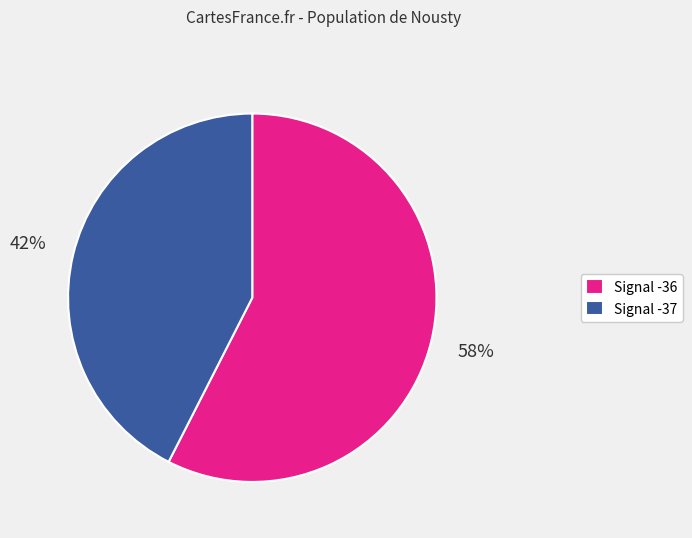

To the nearest percent, what portion does Signal -36 represent?

58%